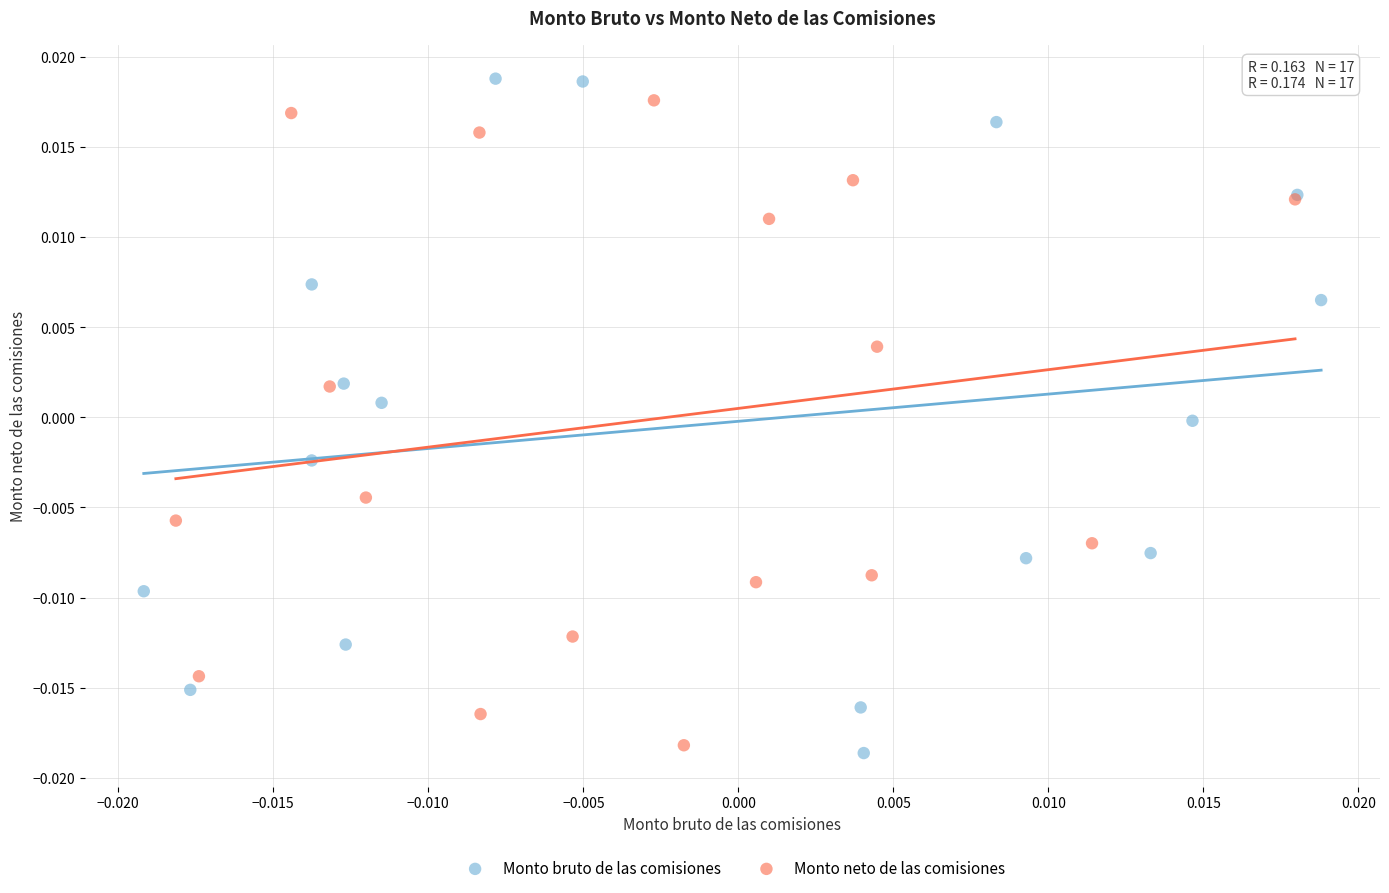

Which series contains the highest Y value?

Monto bruto de las comisiones